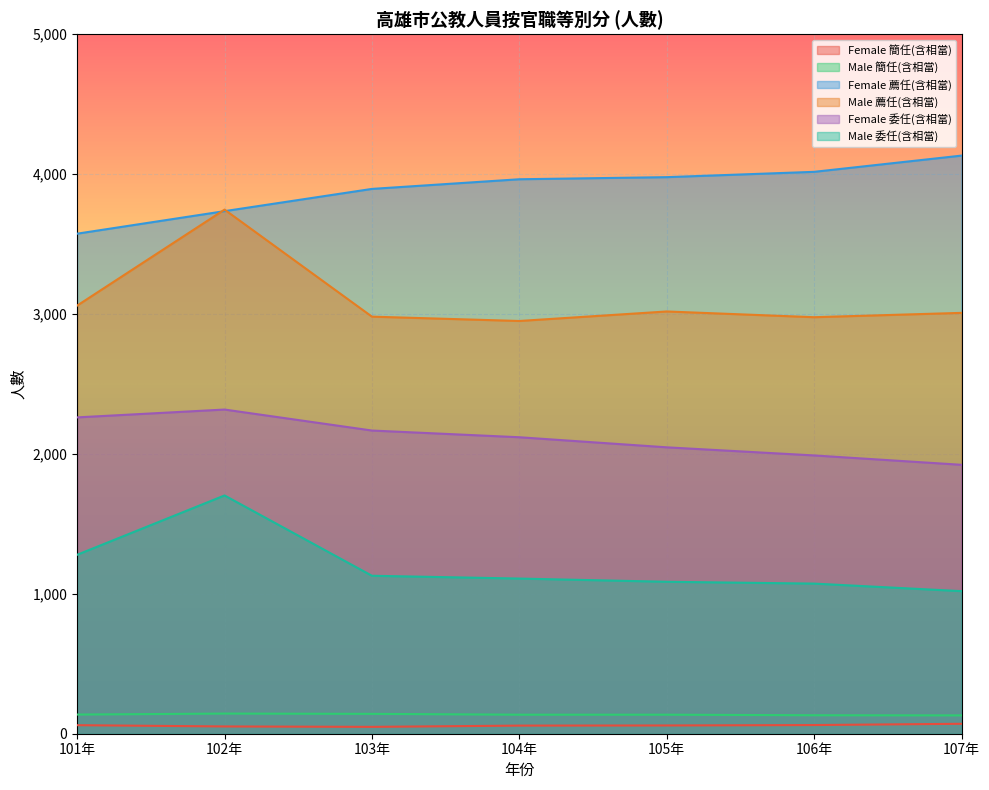

What is the highest value of the Female 薦任(含相當) series?

4132